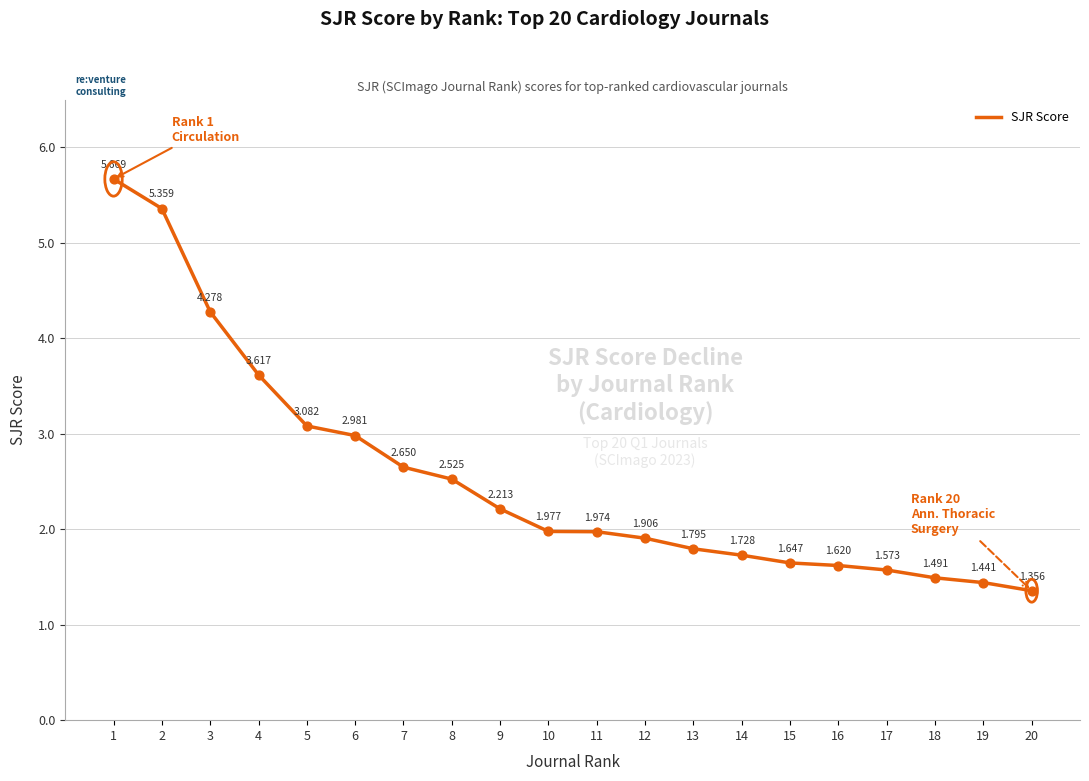

What is the change in value from 7 to 20?

-1.3